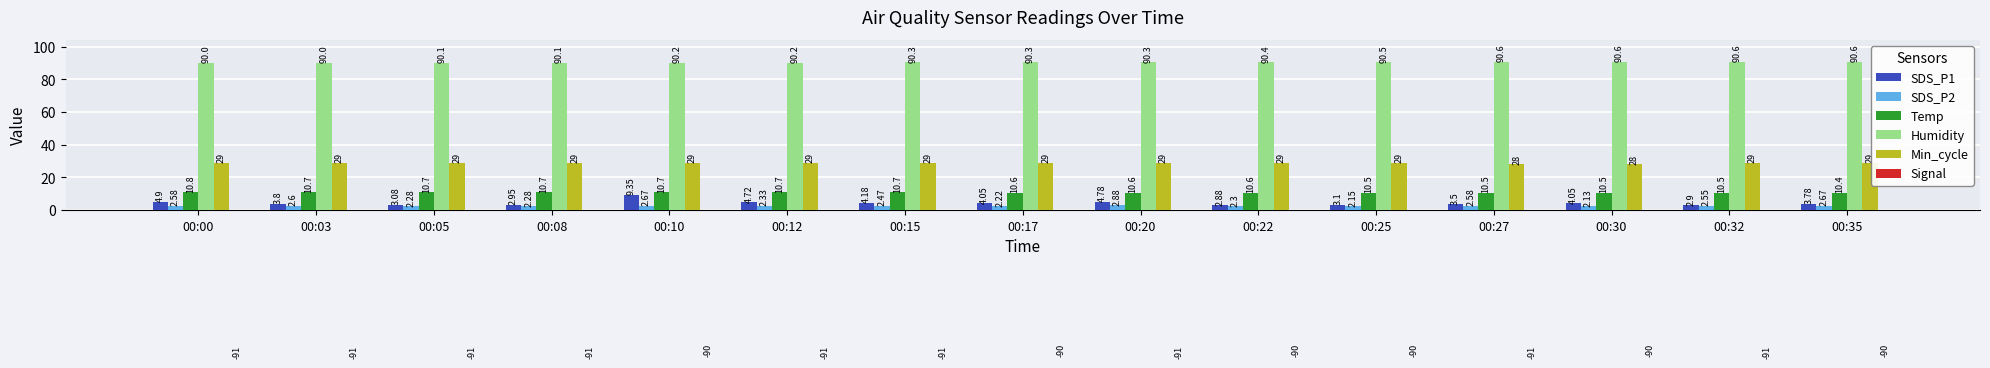

Reading right to left, list all the values displayed in this chart.

SDS_P1: 3.8	2.9	4.0	3.5	3.1	2.9	4.8	4.0	4.2	4.7	9.3	3.0	3.1	3.8	4.9
SDS_P2: 2.7	2.5	2.1	2.6	2.1	2.3	2.9	2.2	2.5	2.3	2.7	2.3	2.3	2.6	2.6
Temp: 10.4	10.5	10.5	10.5	10.5	10.6	10.6	10.6	10.7	10.7	10.7	10.7	10.7	10.7	10.8
Humidity: 90.6	90.6	90.6	90.6	90.5	90.4	90.3	90.3	90.3	90.2	90.2	90.1	90.1	90.0	90.0
Min_cycle: 29.0	29.0	28.0	28.0	29.0	29.0	29.0	29.0	29.0	29.0	29.0	29.0	29.0	29.0	29.0
Signal: -90.0	-91.0	-90.0	-91.0	-90.0	-90.0	-91.0	-90.0	-91.0	-91.0	-90.0	-91.0	-91.0	-91.0	-91.0